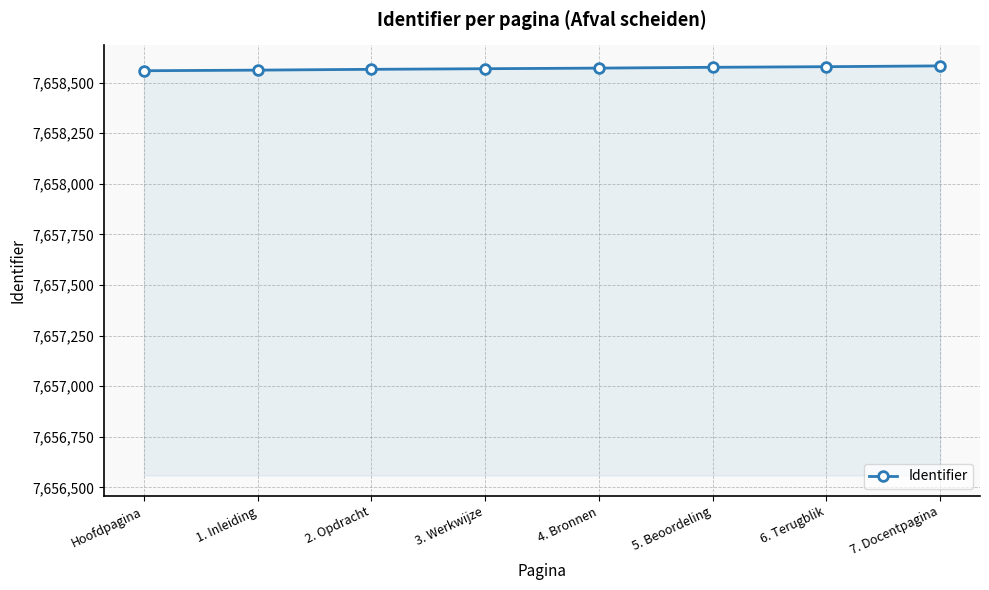

What is the value of the 3rd point from the left?

7658566